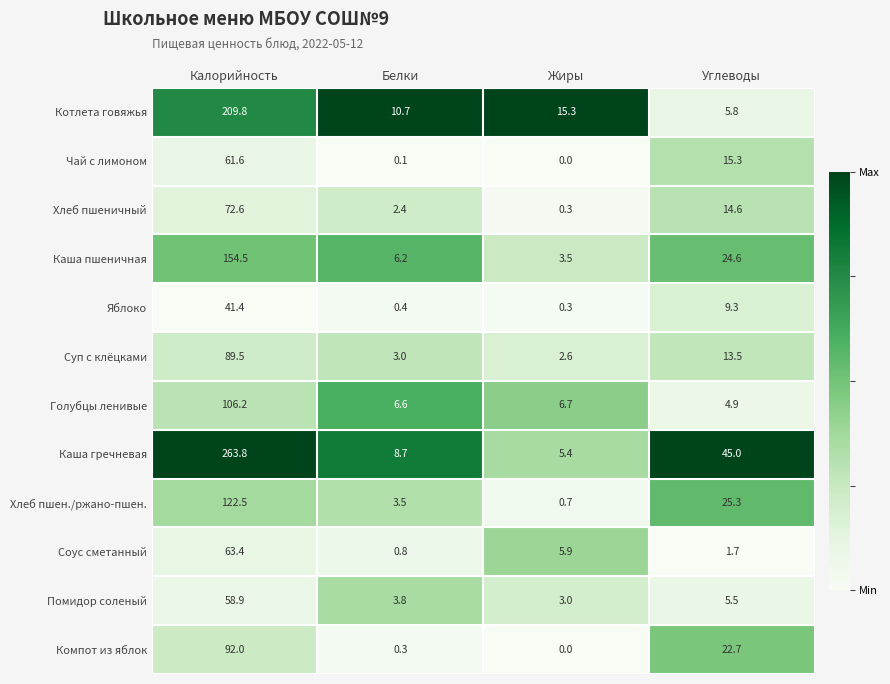

What is the maximum value shown in the chart?

263.8